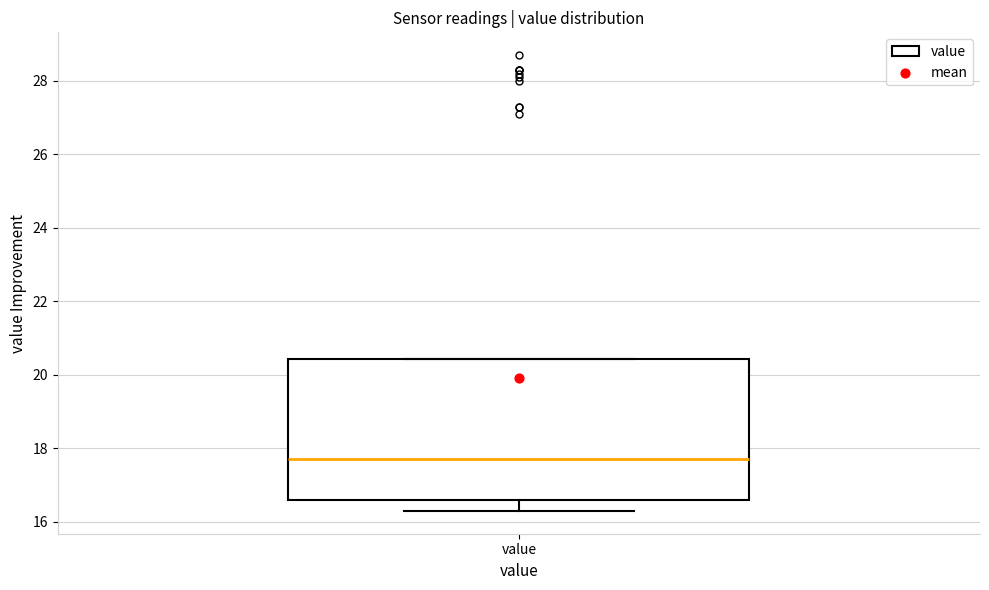

Read this box plot against the y-axis: the position of the median line, the range covered by the box, and the ends of both whiskers. The values are not printed on the chart, so give them approximately, as read against the axis.

median 17.8, box 16.6 to 20.4, whiskers 16.4 to 20.4